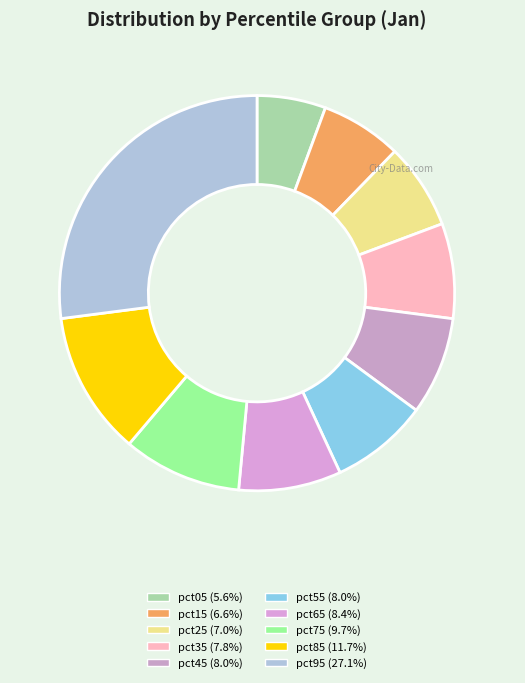

Is pct65 the majority of the pie?

No